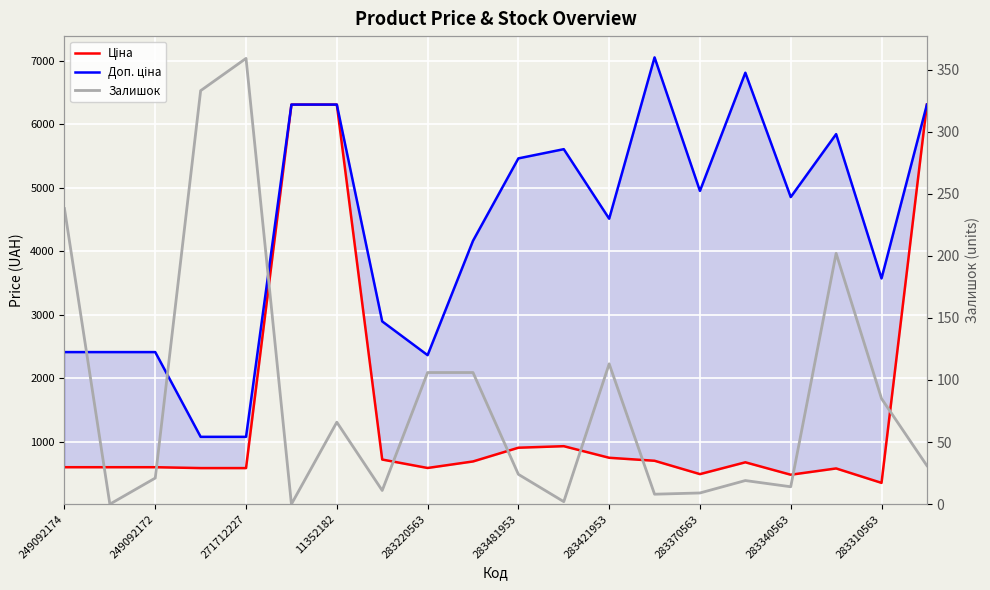

At 283421953, list the series in order from largest to smallest.

Доп. ціна, Ціна, Залишок